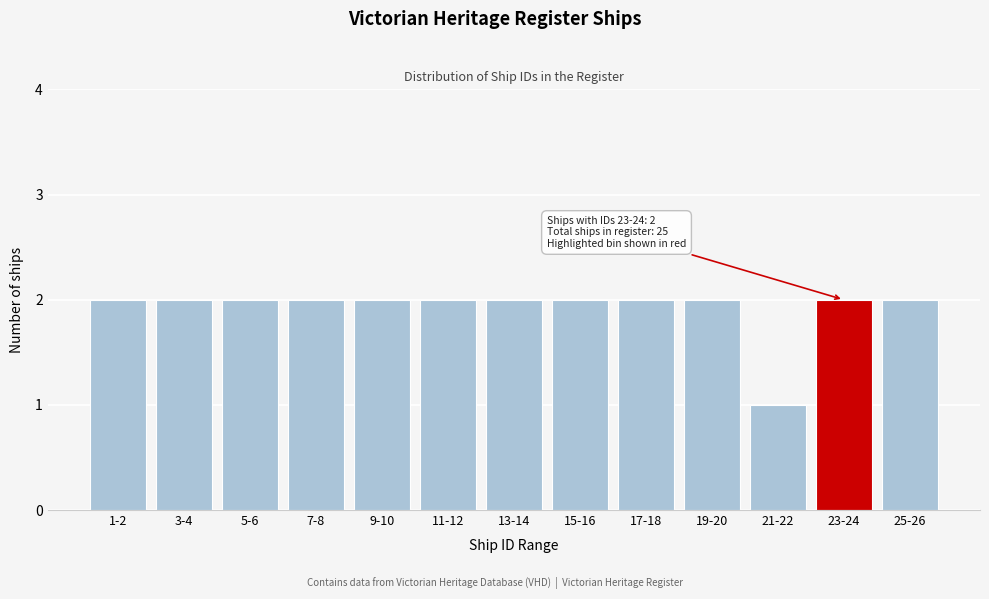

Reading left to right, extract all data points from this chart.

2	2	2	2	2	2	2	2	2	2	1	2	2